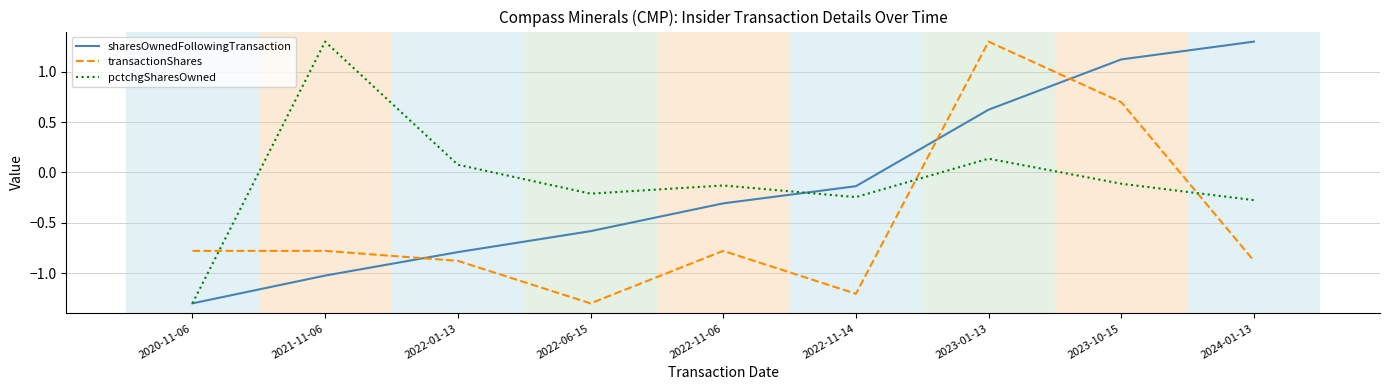

Is the value of transactionShares at 2023-10-15 greater than the value of pctchgSharesOwned at 2023-01-13?

Yes